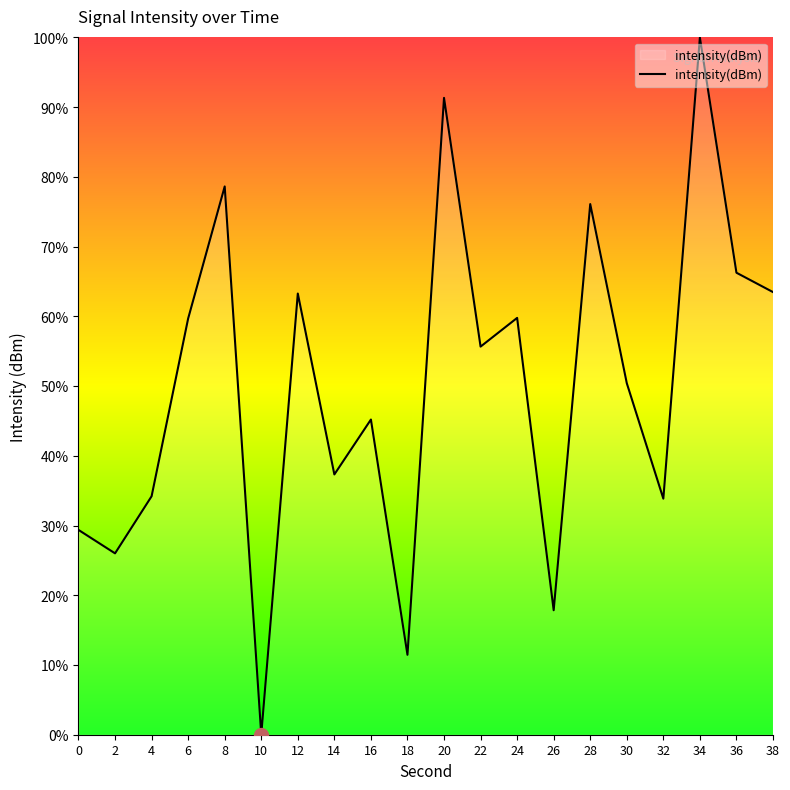

The value at 12 is 43.6. True or false?

False